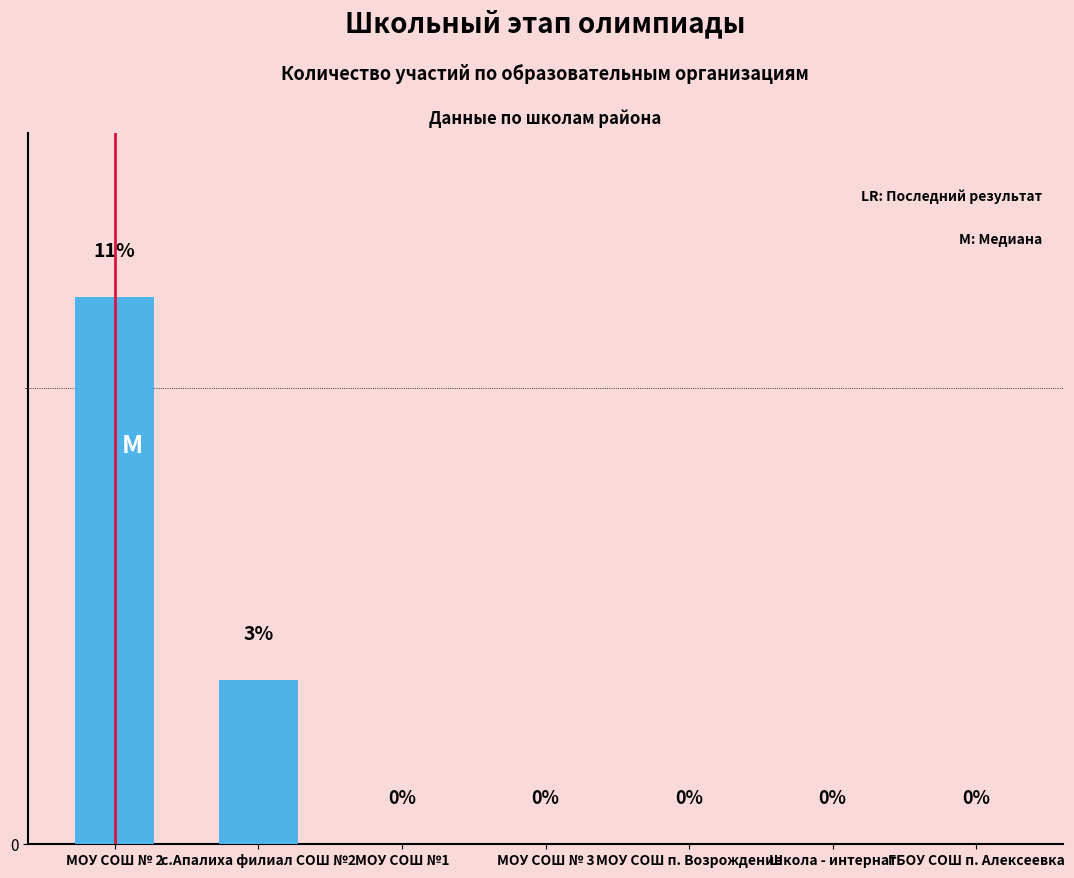

Which has a higher value, с.Апалиха филиал СОШ №2 or ГБОУ СОШ п. Алексеевка?

с.Апалиха филиал СОШ №2